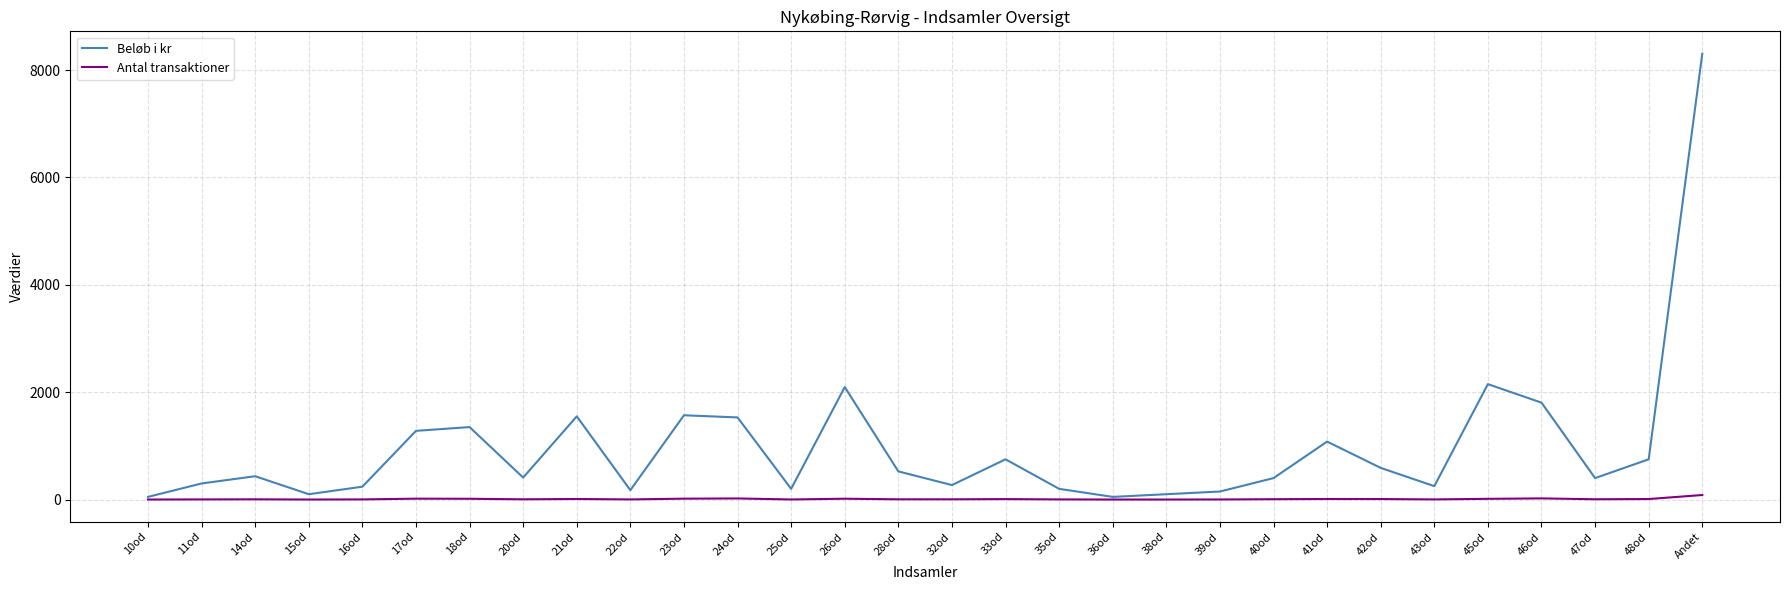

What value does the Beløb i kr series have at 15od?

100